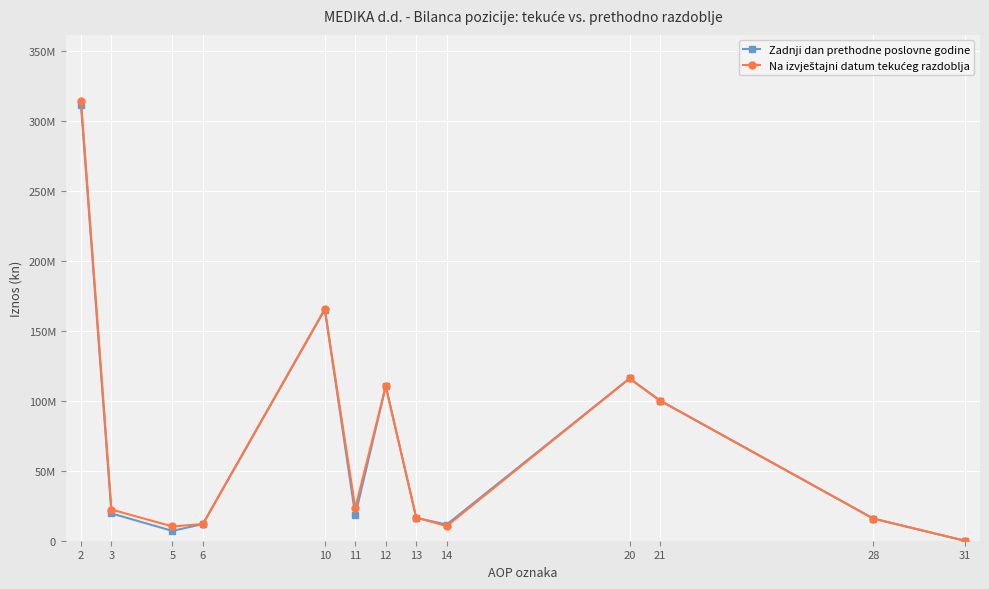

Does the chart have visible grid lines?

Yes